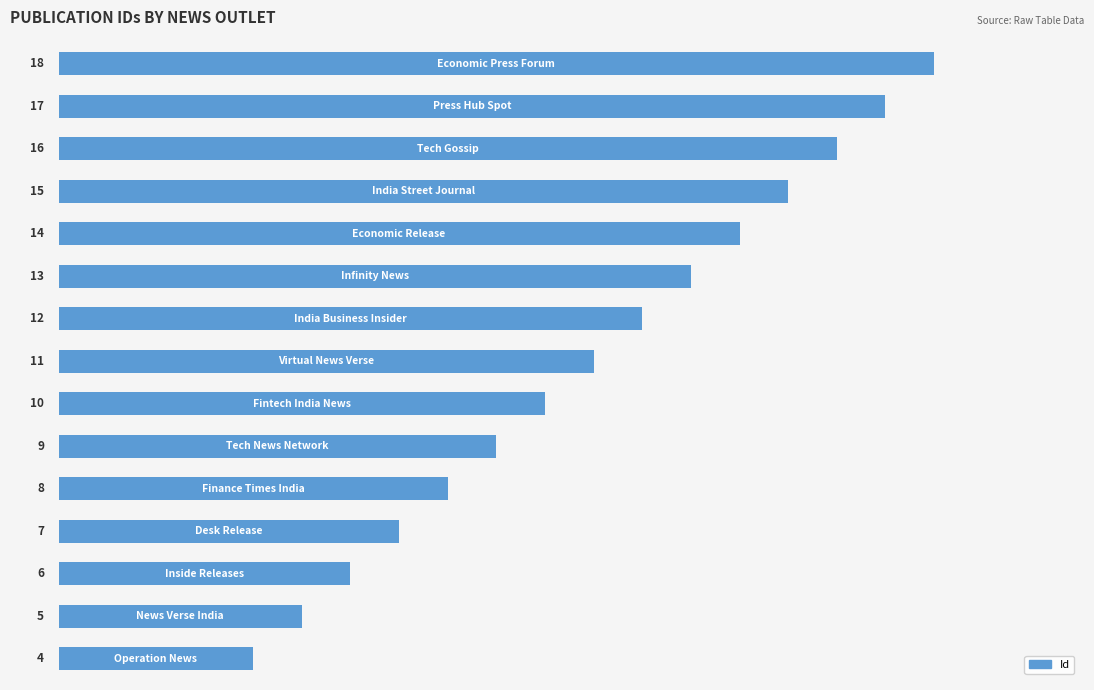

What is the average value?

11